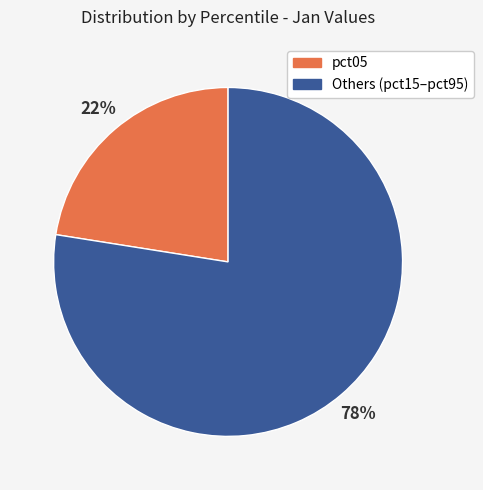

To the nearest percent, what is the average slice percentage?

50%